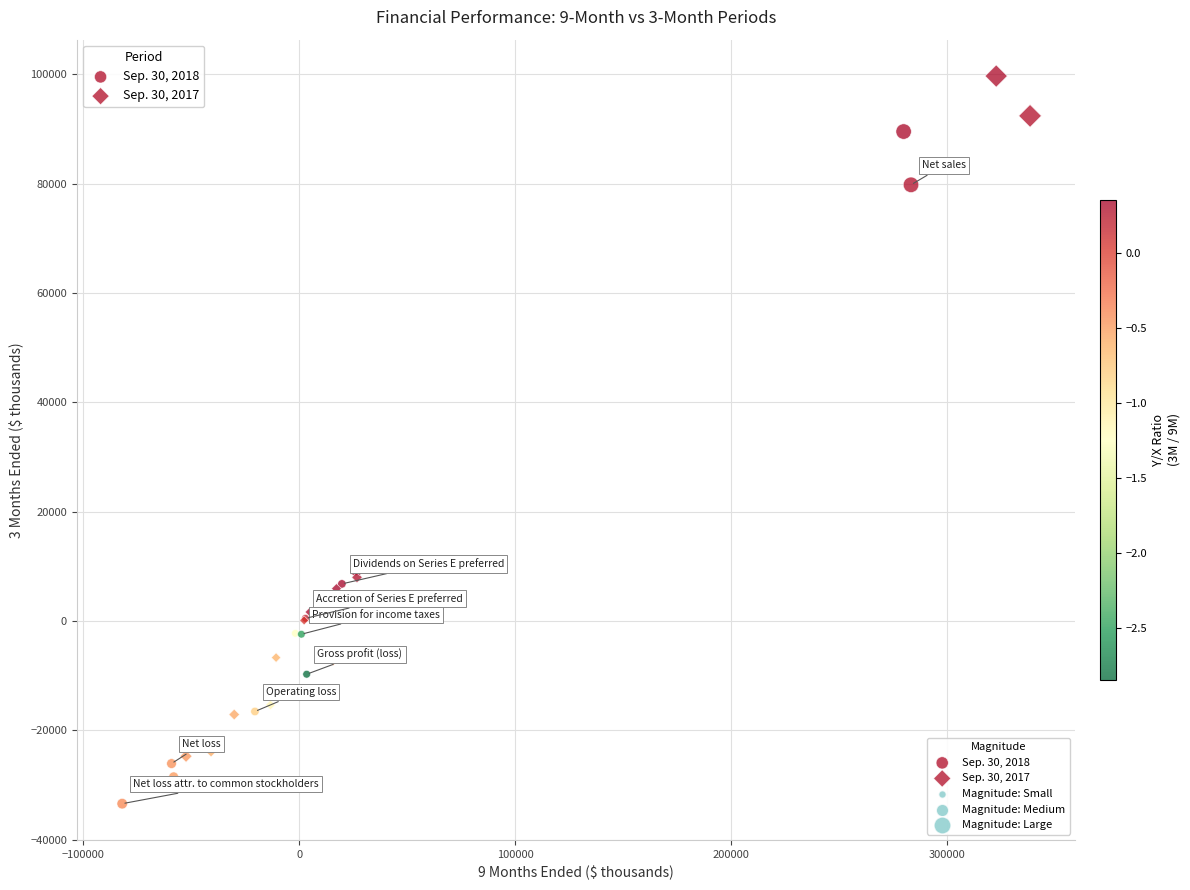

Which series reaches the minimum Y coordinate?

Sep. 30, 2018